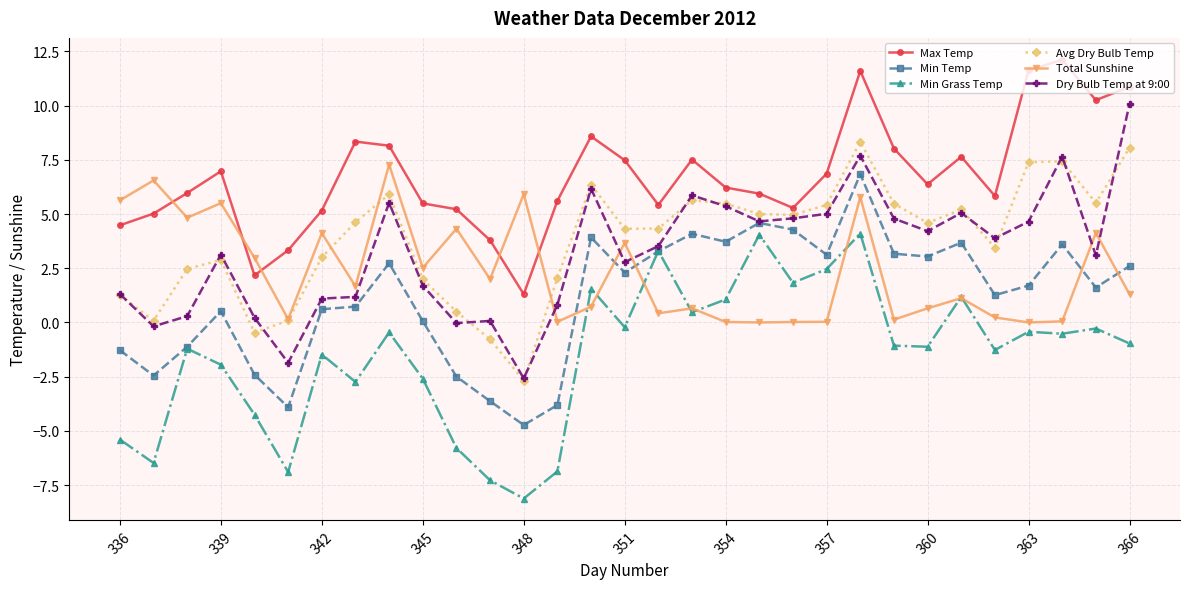

Which series has the largest total across all categories?

Max Temp